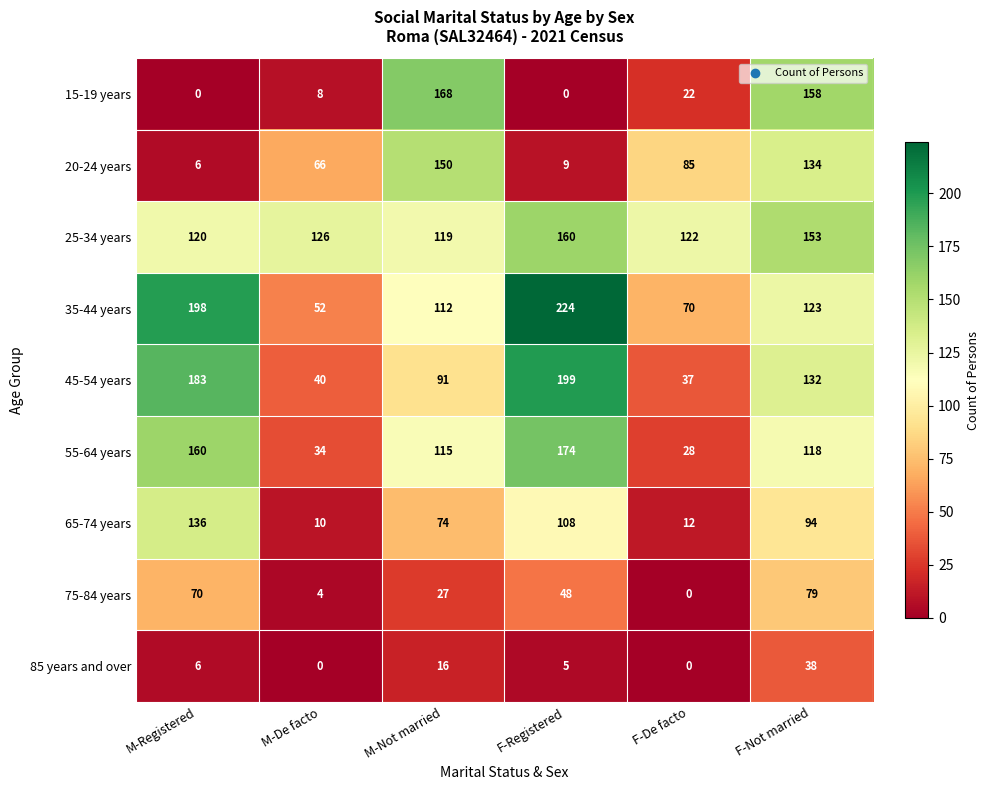

The 65-74 years series shows 183 at F-Registered. True or false?

False